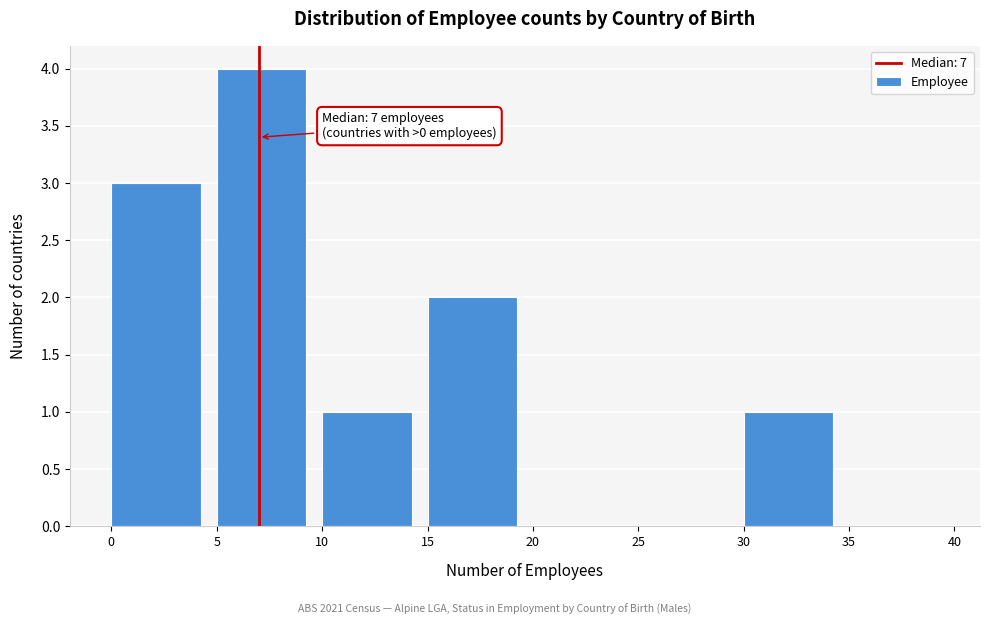

Over which range of the x-axis is the bar tallest?

5 to 10